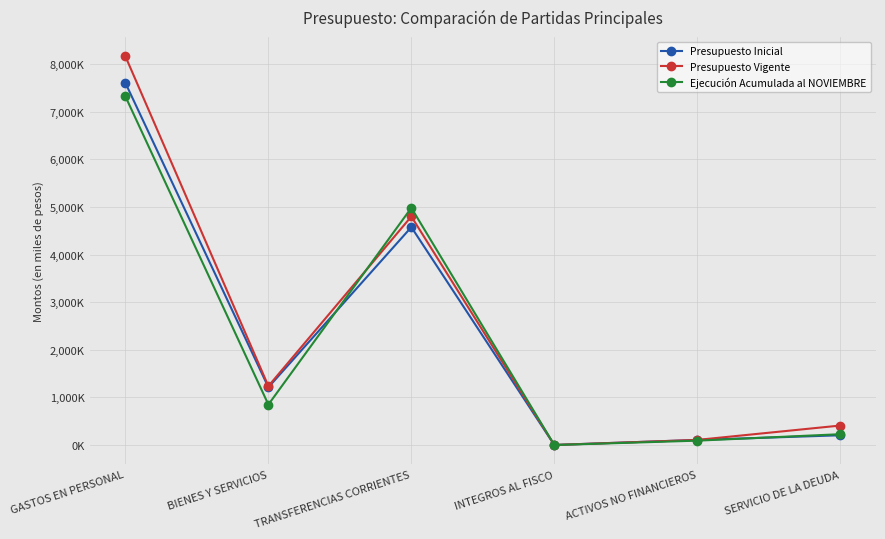

What is the label of the 5th point from the right?

BIENES Y SERVICIOS